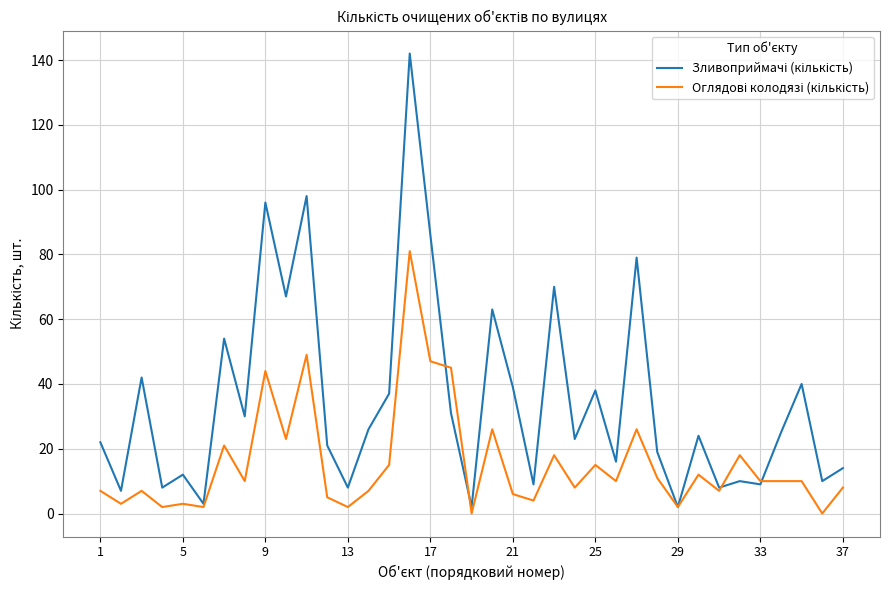

What is the maximum value shown in the chart?

142